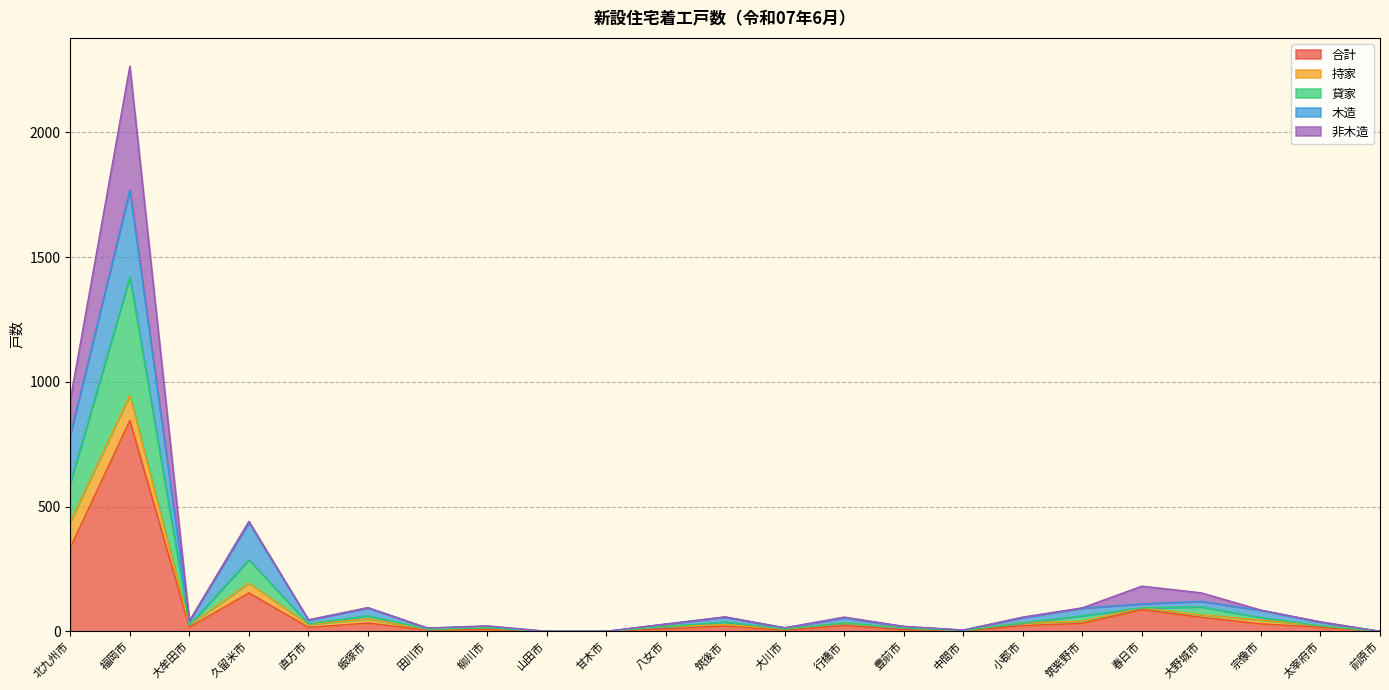

How many lines are shown in the chart?

5